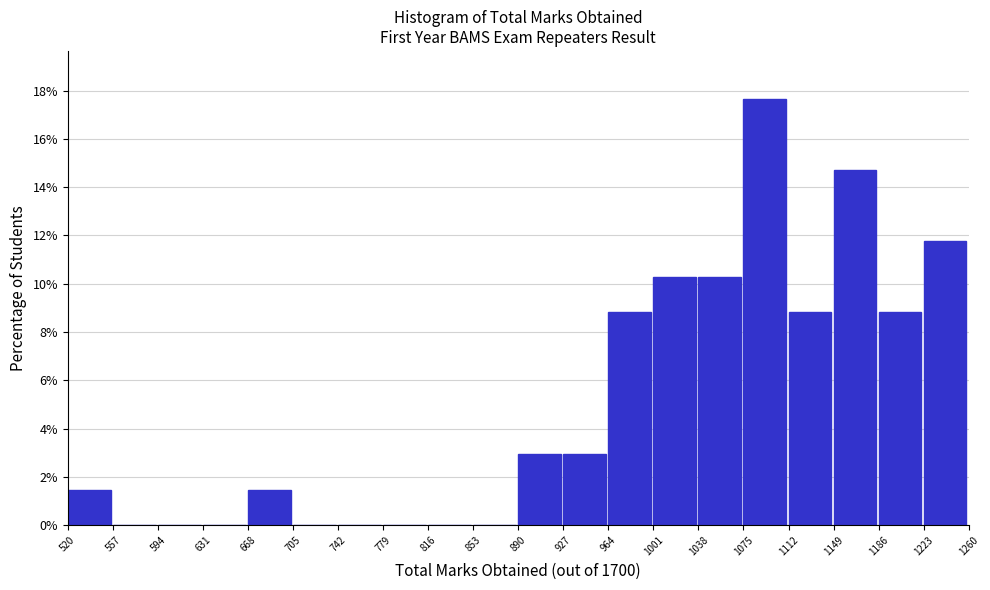

What is the height of the bar covering 1149 to 1186 on the x-axis? The values are not printed on the chart, so give them approximately, as read against the axis.

14.8